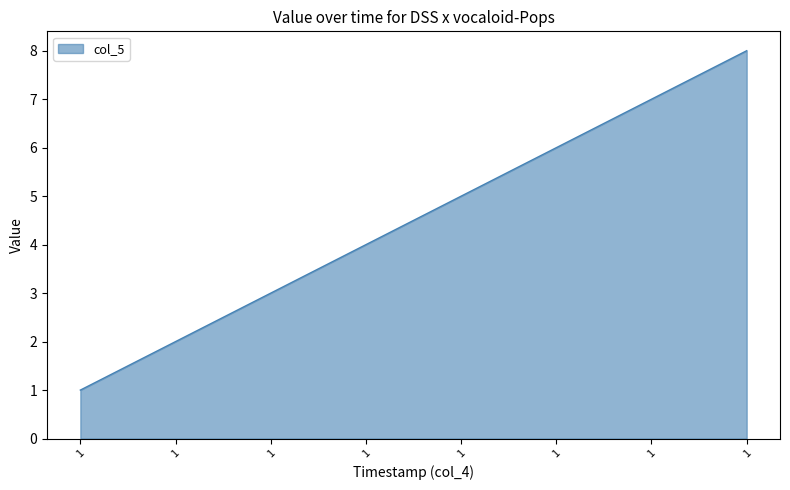

Count the number of categories in the chart.

8